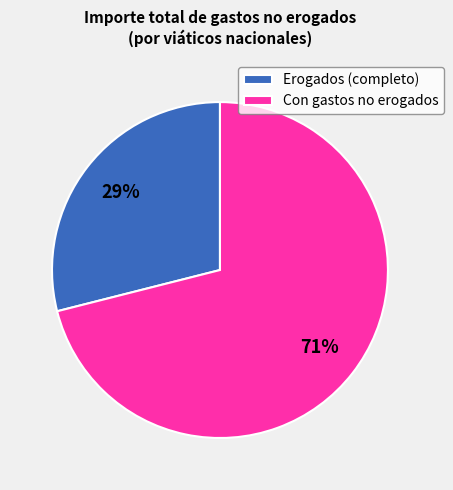

How many slices are in this pie chart?

2